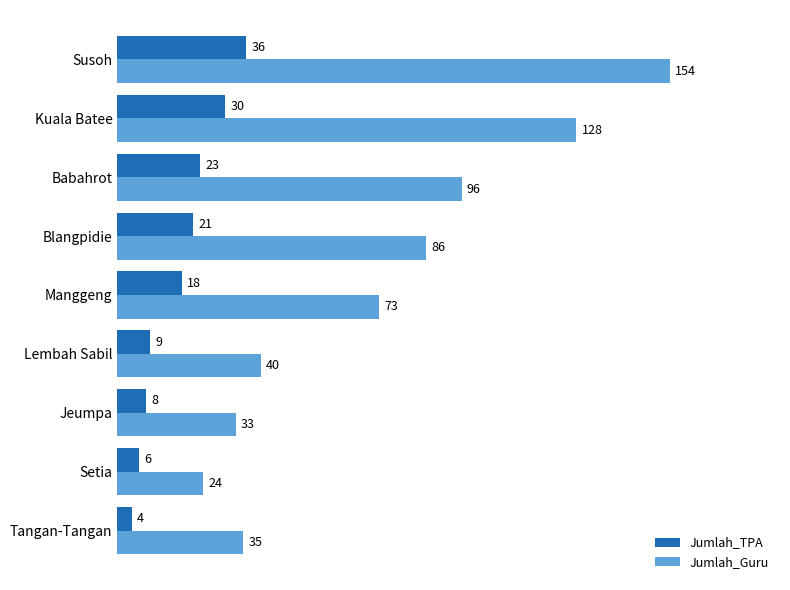

Rank the series by their average value, from highest to lowest.

Jumlah_Guru, Jumlah_TPA